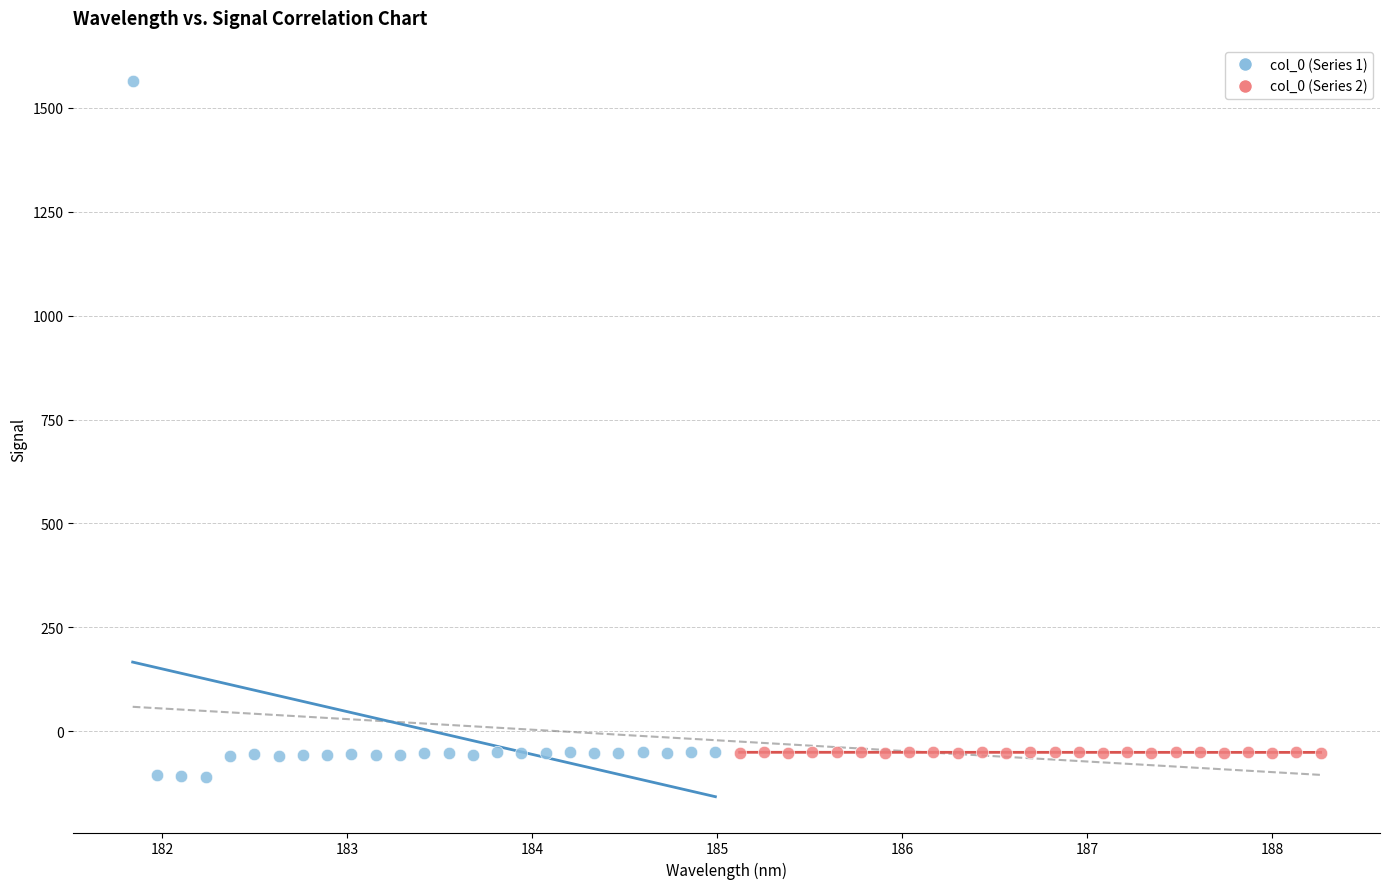

Which series contains the highest Y value?

col_0 (Series 1)